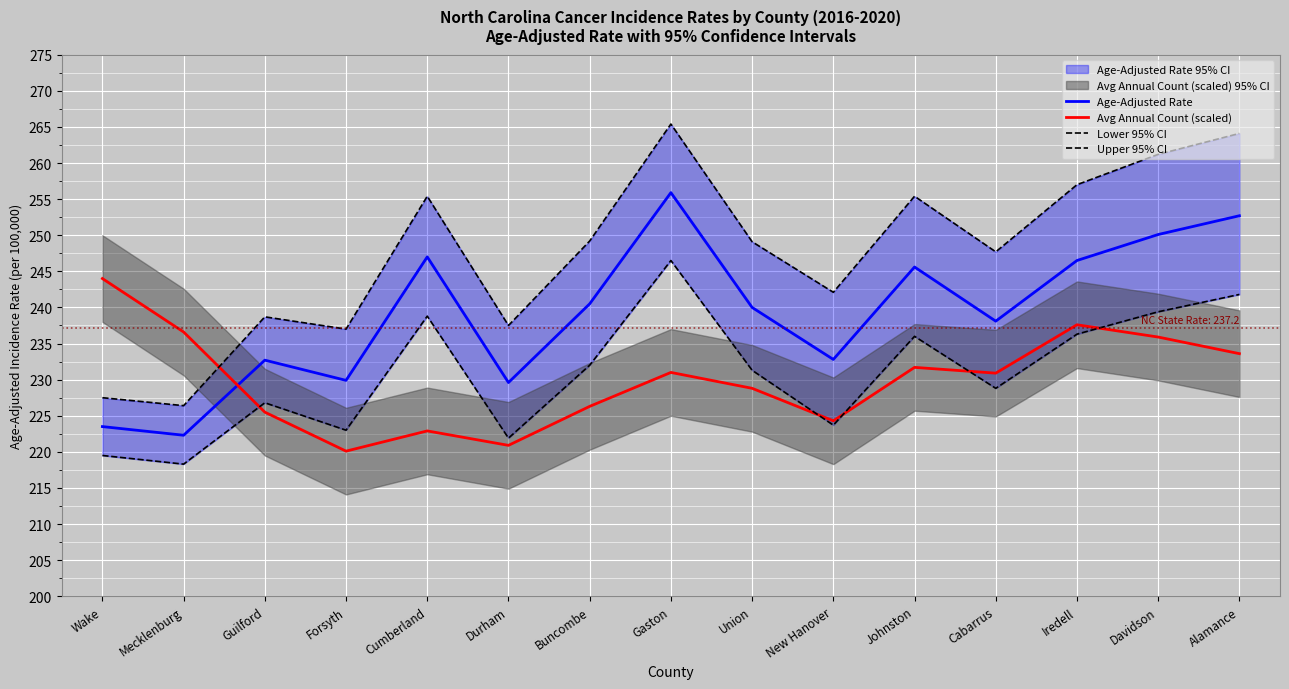

Between Cabarrus and Davidson, which is larger?

Davidson